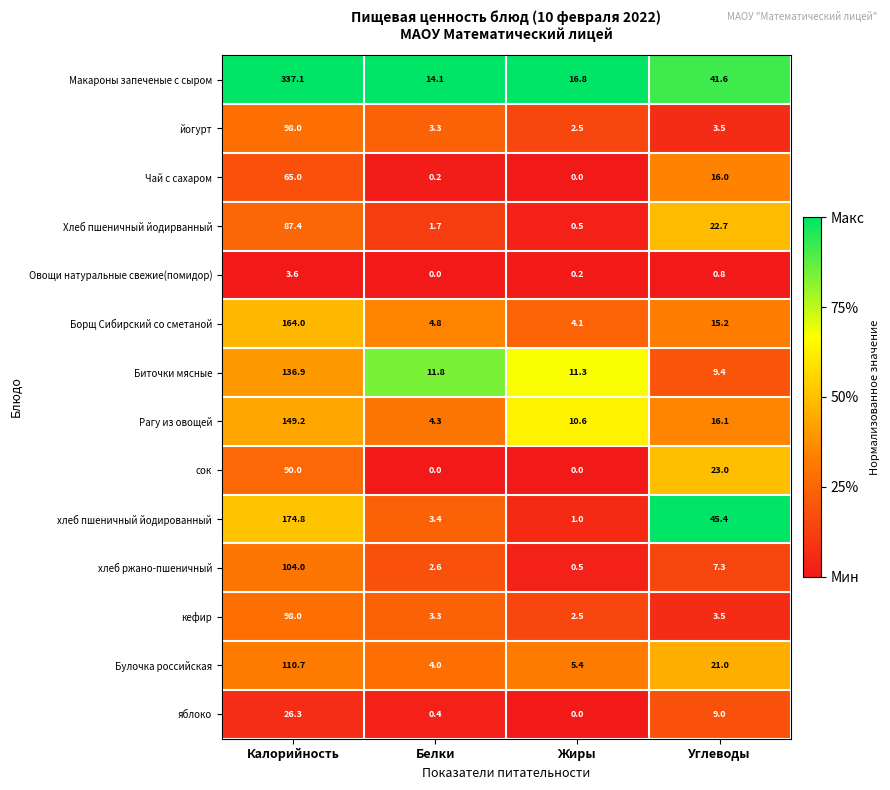

Which series has the widest spread of values?

Макароны запеченые с сыром